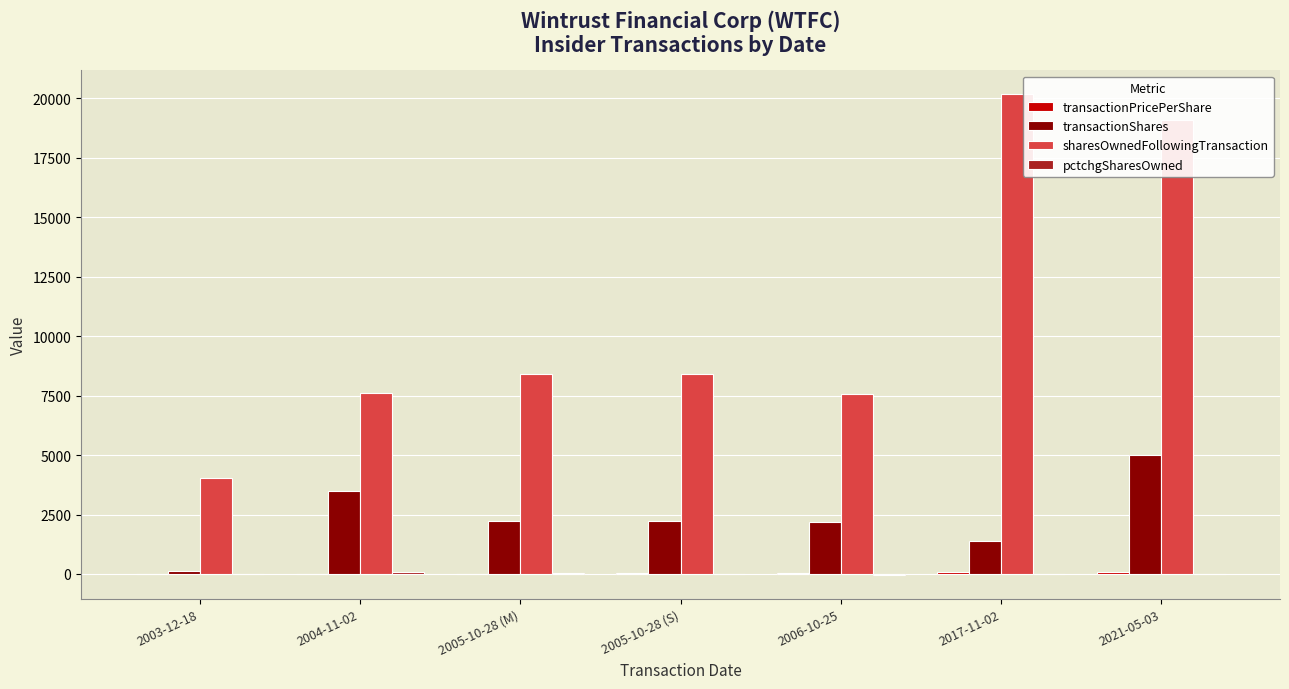

Which category has the highest value in the transactionShares series?

2021-05-03